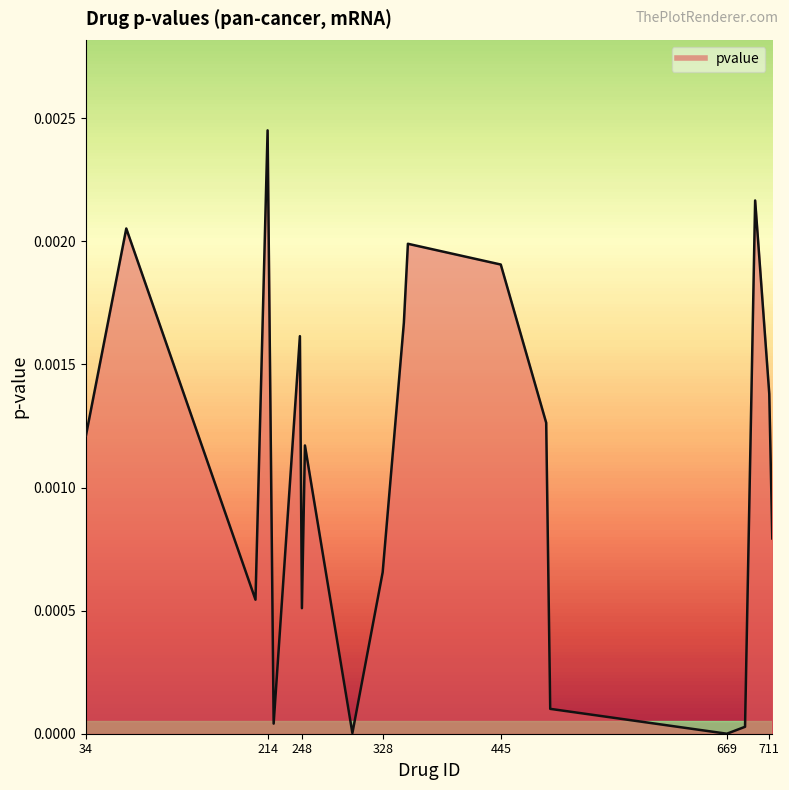

Which category has the highest value across all series?

214